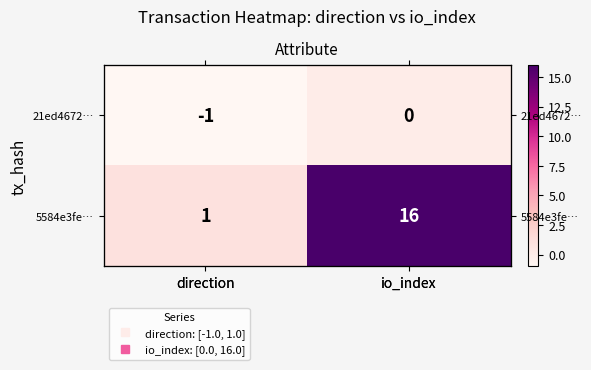

Is the value of 5584e3fe… at direction greater than the value of 21ed4672… at direction?

Yes